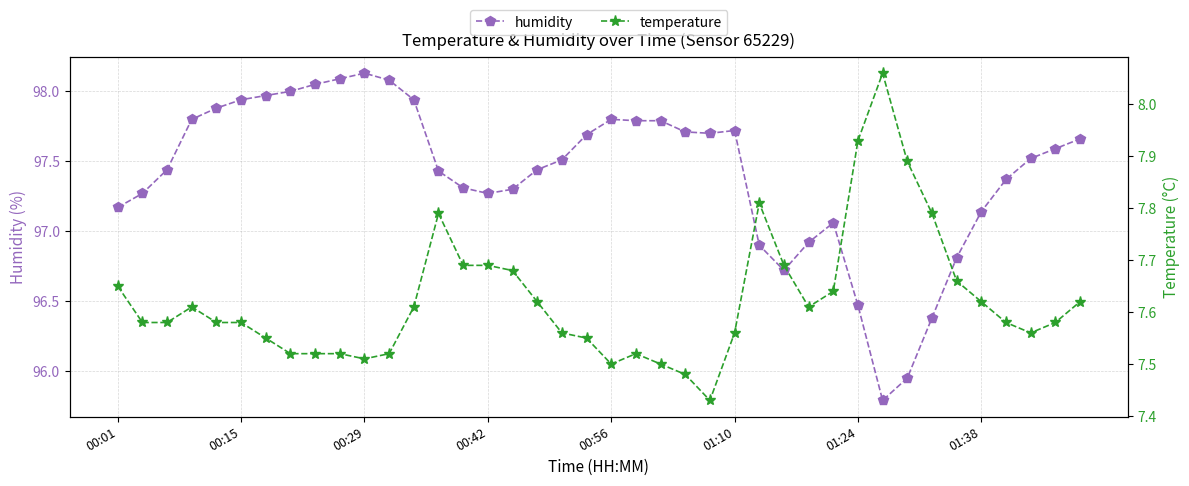

What is the total value across all series at 17?

105.1